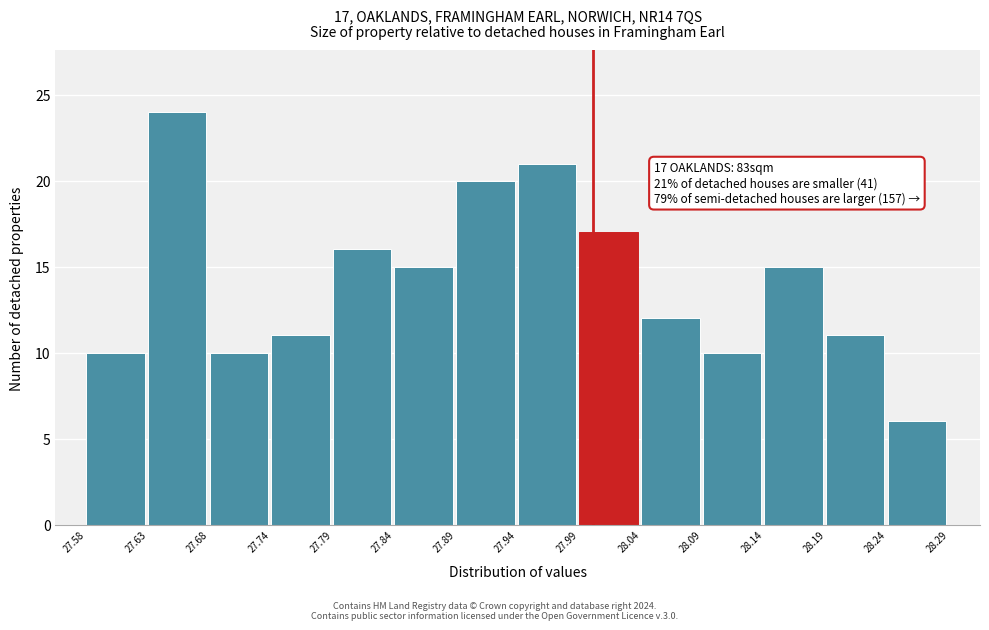

Over which range of the x-axis is the bar tallest?

27.63 to 27.68